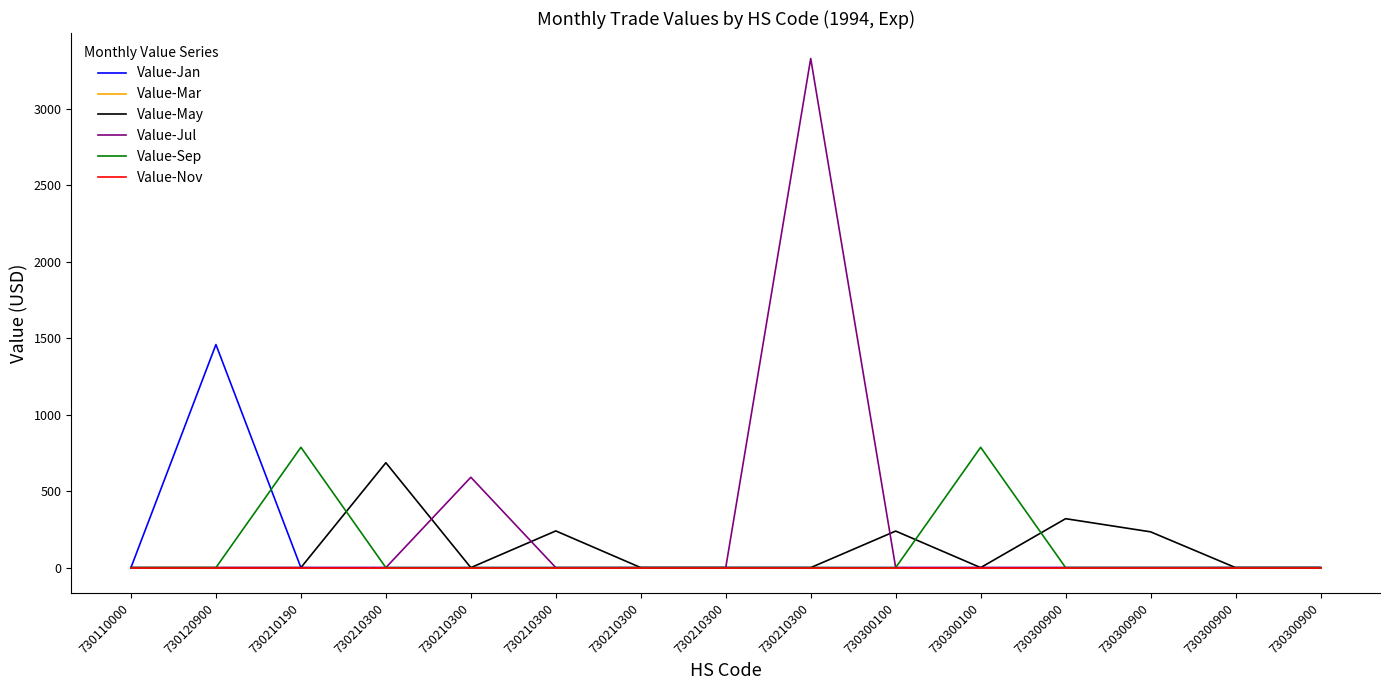

True or false: Value-Mar and Value-Nov cross at least once.

False